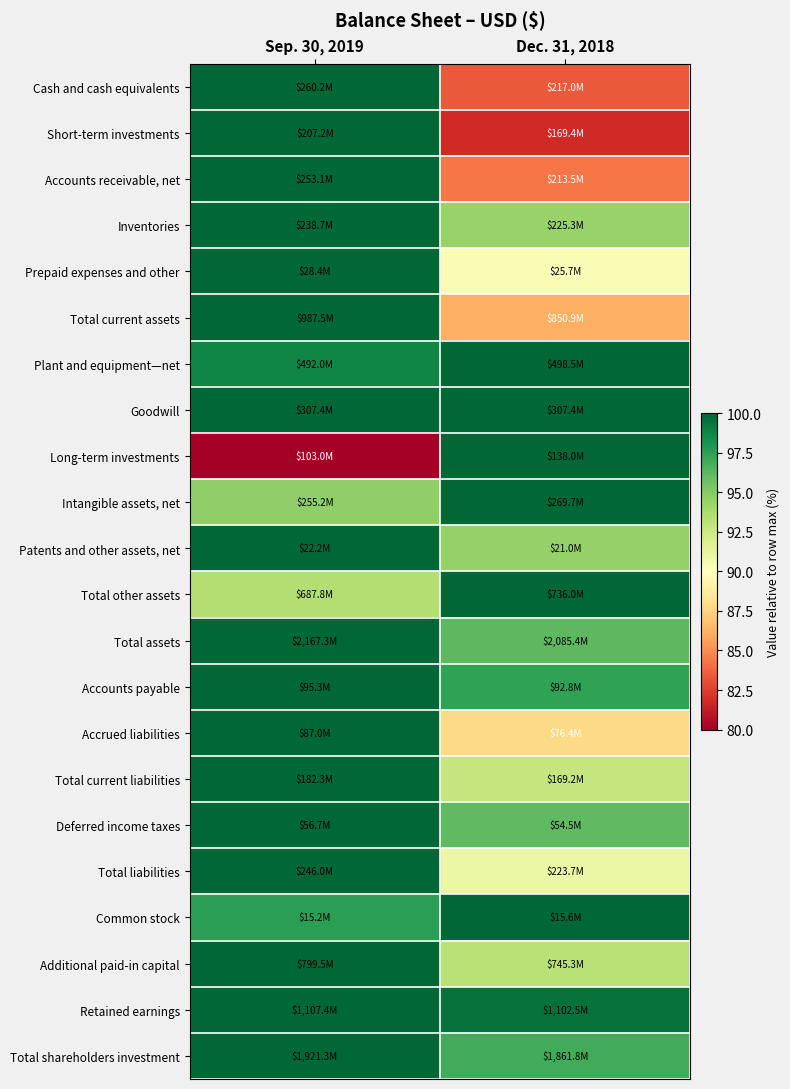

What is the greatest value displayed?

100.0